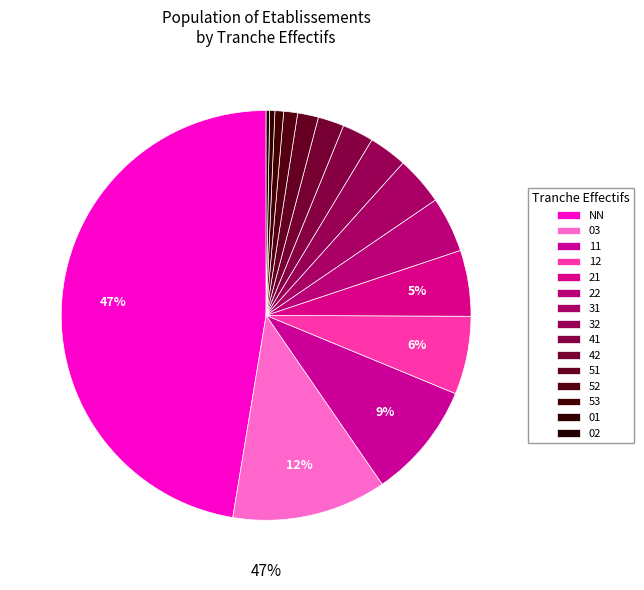

To the nearest percent, what percentage of the pie is 22?

4%